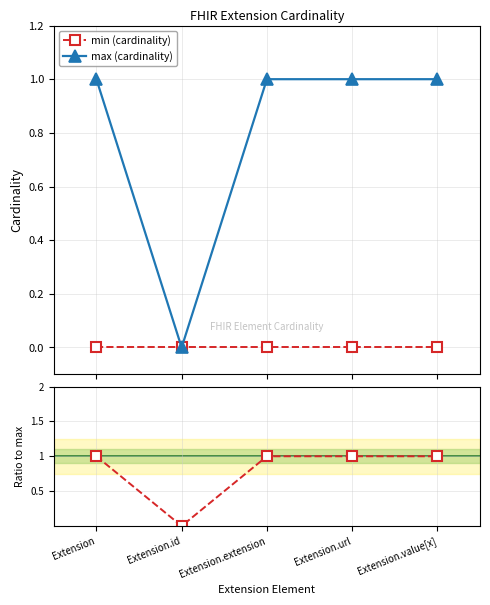

True or false: max (cardinality) and min (cardinality) intersect in this chart.

False